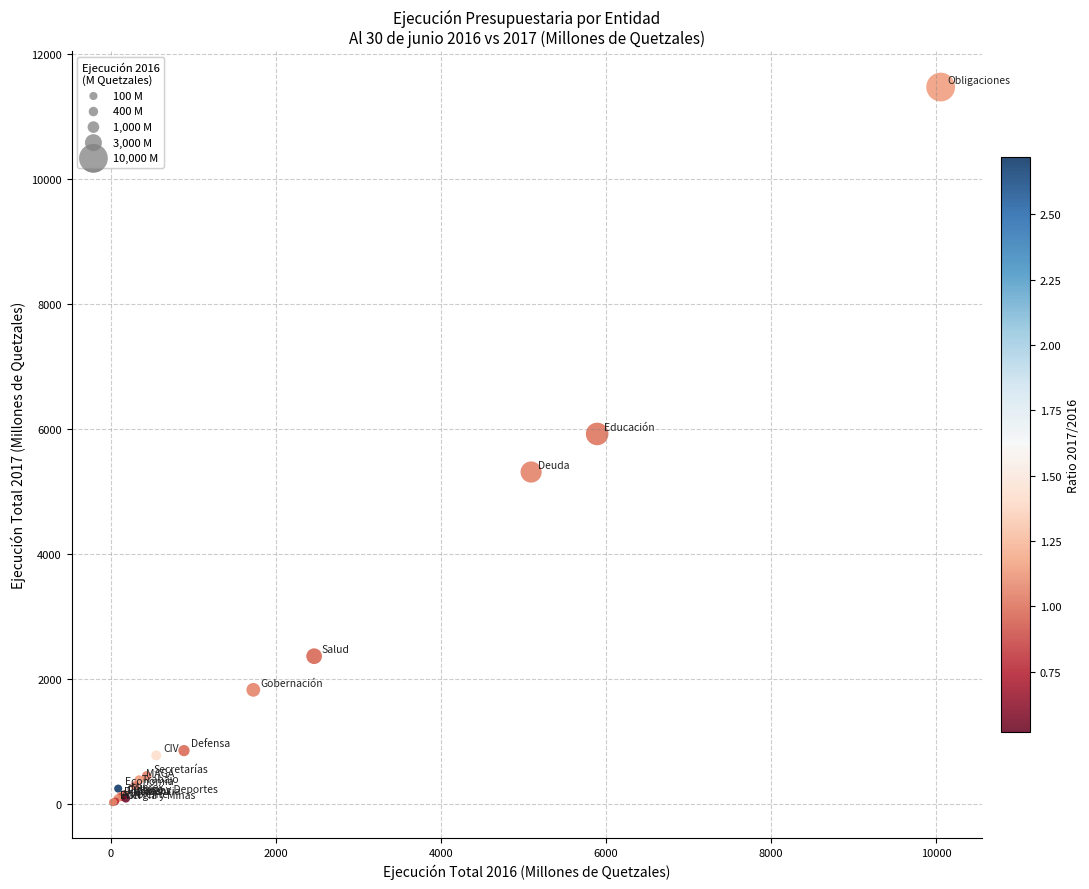

What Y value in the scatter plot is closest to 5749?

5921.7